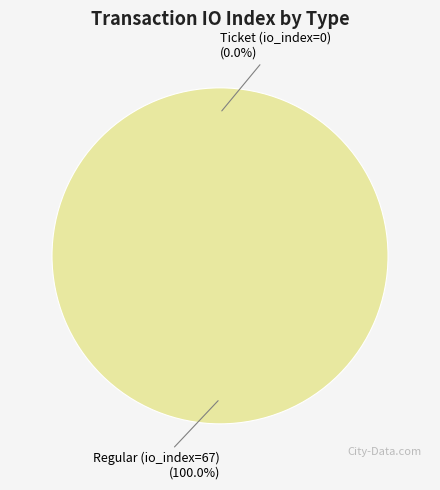

Which category has the smallest portion of the pie?

Ticket (io_index=0)